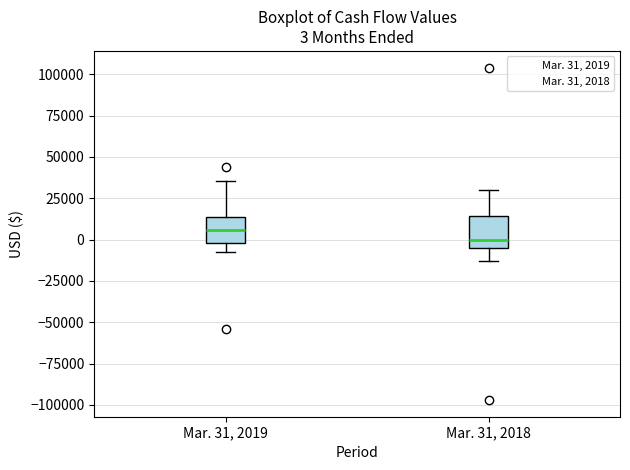

Which box has the highest median line?

Mar. 31, 2019